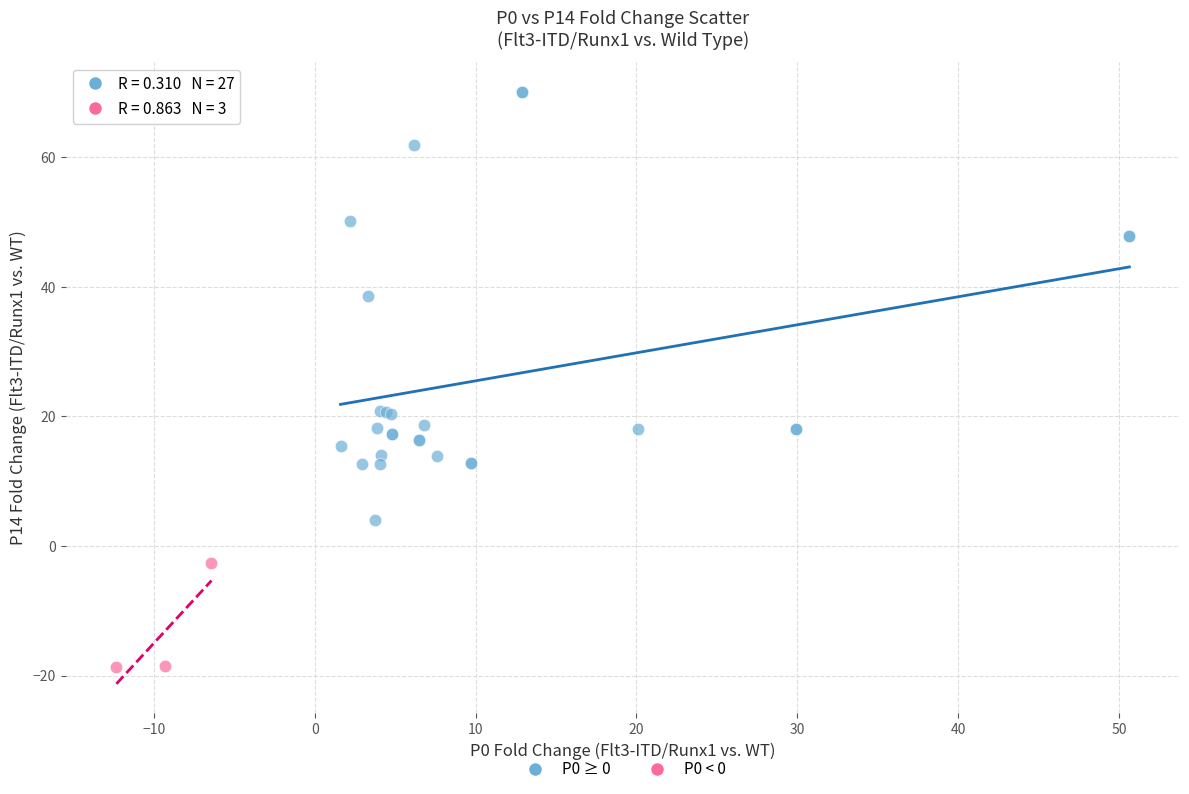

Which series reaches the maximum Y coordinate?

P0 ≥ 0